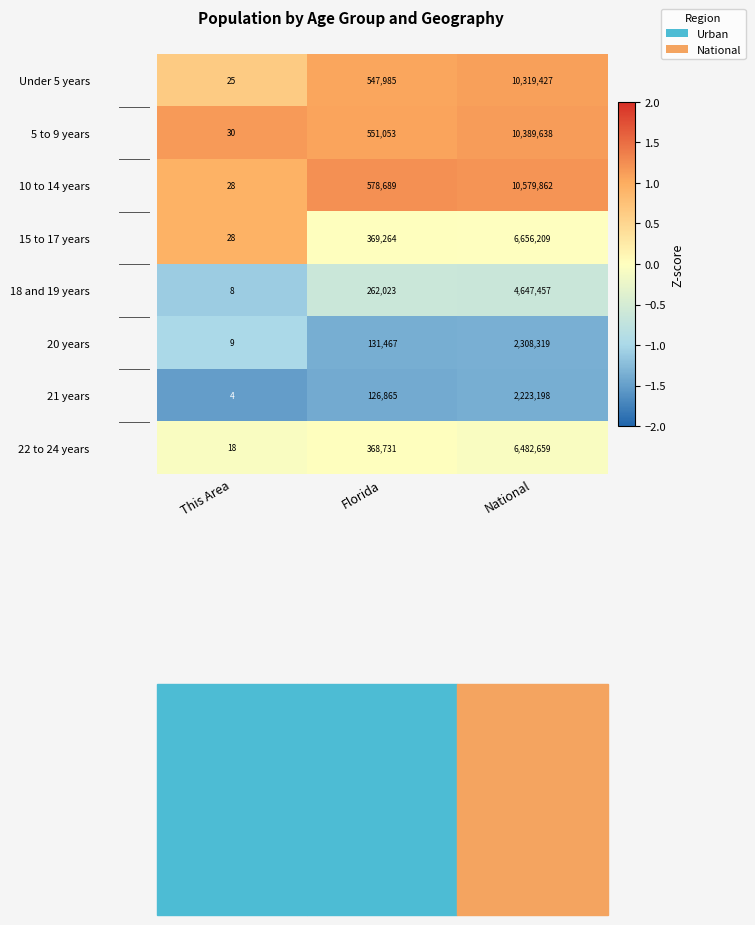

Read the 20 years value at This Area.

9